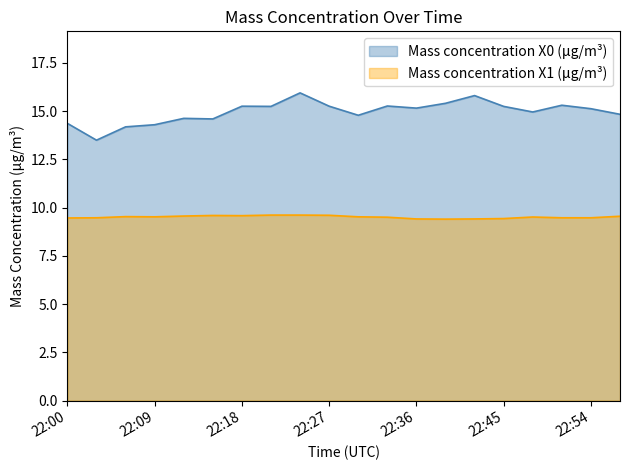

What value does the Mass concentration X0 (μg/m³) series have at 22:00?

14.4